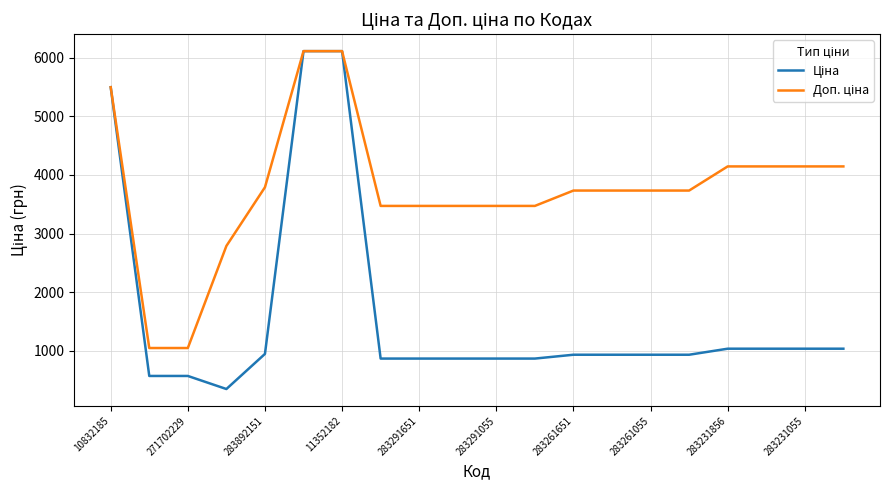

Does the chart have visible grid lines?

Yes